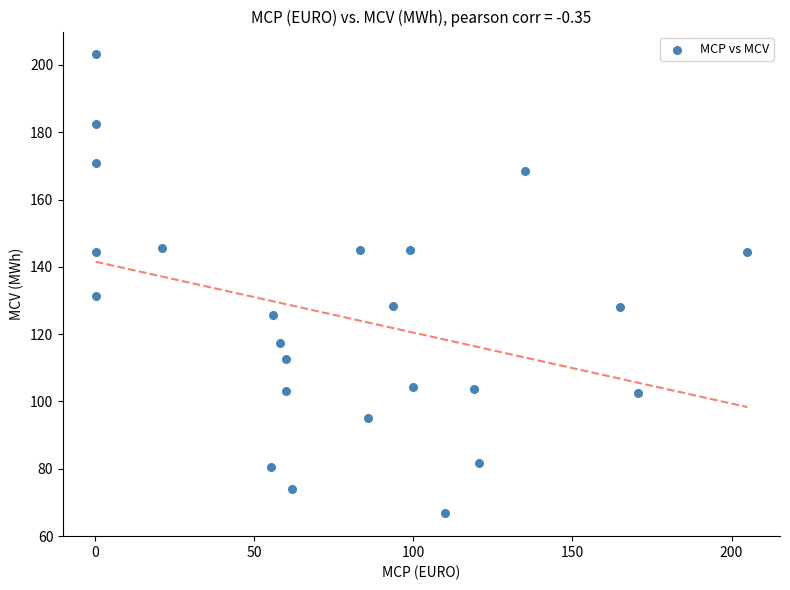

What is the range of X values (max minus min)?

204.9